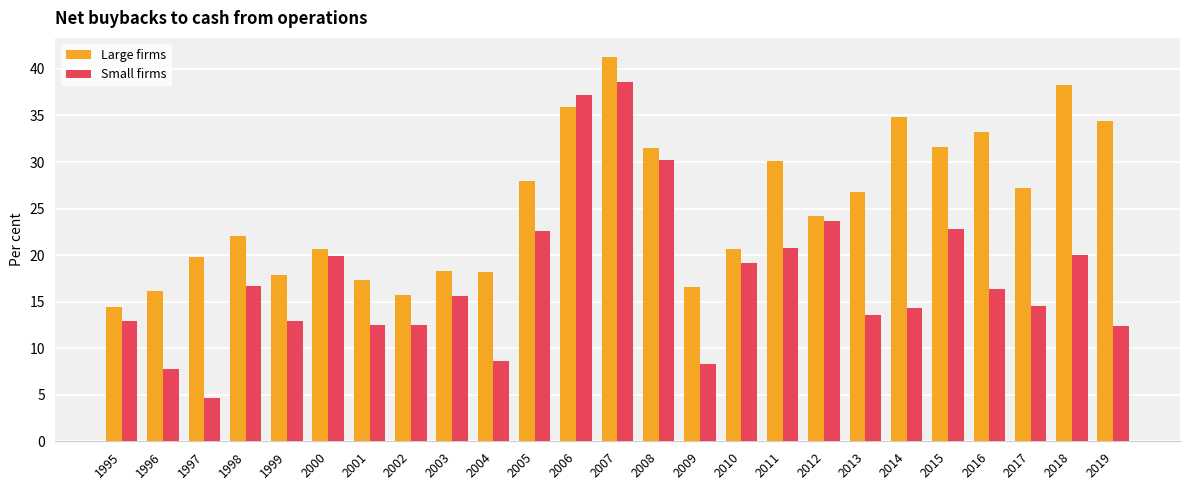

At how many categories does at least one series exceed 10?

25